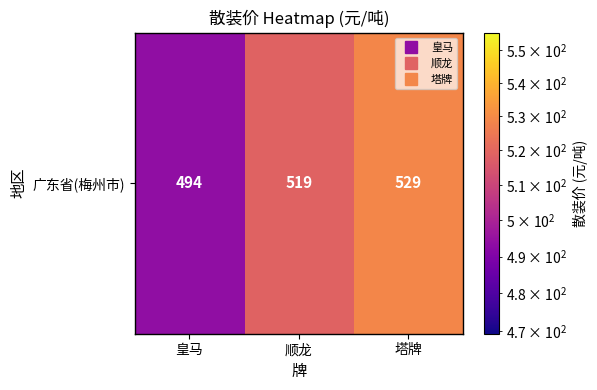

What is the difference between the maximum and minimum values?

35